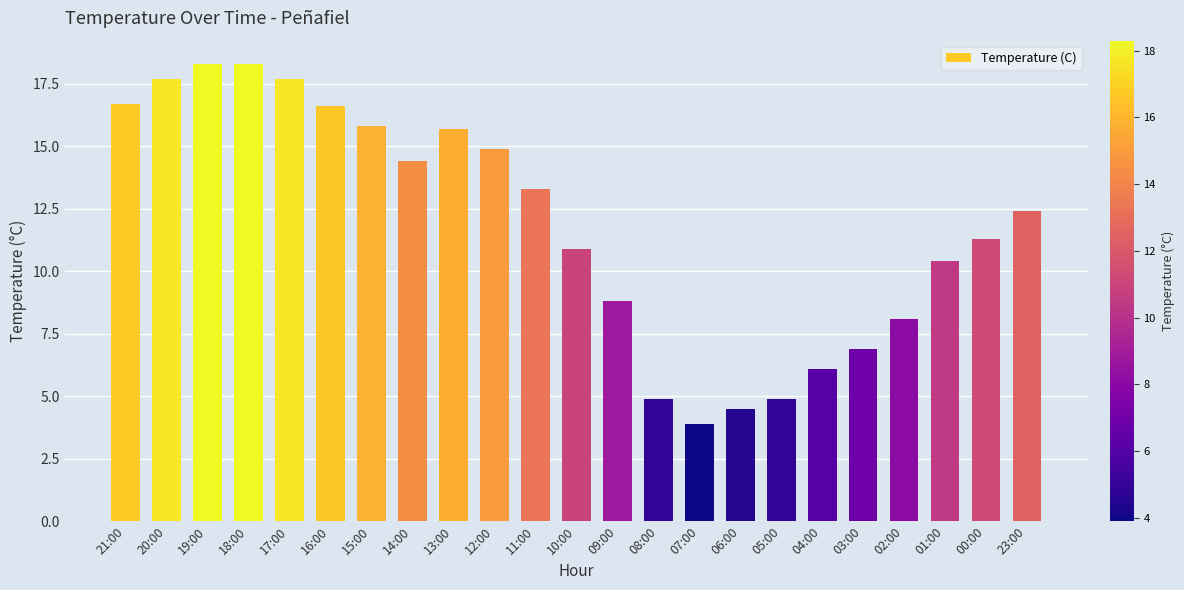

Reading left to right, transcribe all the data shown in this chart.

21:00=16.7	20:00=17.7	19:00=18.3	18:00=18.3	17:00=17.7	16:00=16.6	15:00=15.8	14:00=14.4	13:00=15.7	12:00=14.9	11:00=13.3	10:00=10.9	09:00=8.8	08:00=4.9	07:00=3.9	06:00=4.5	05:00=4.9	04:00=6.1	03:00=6.9	02:00=8.1	01:00=10.4	00:00=11.3	23:00=12.4